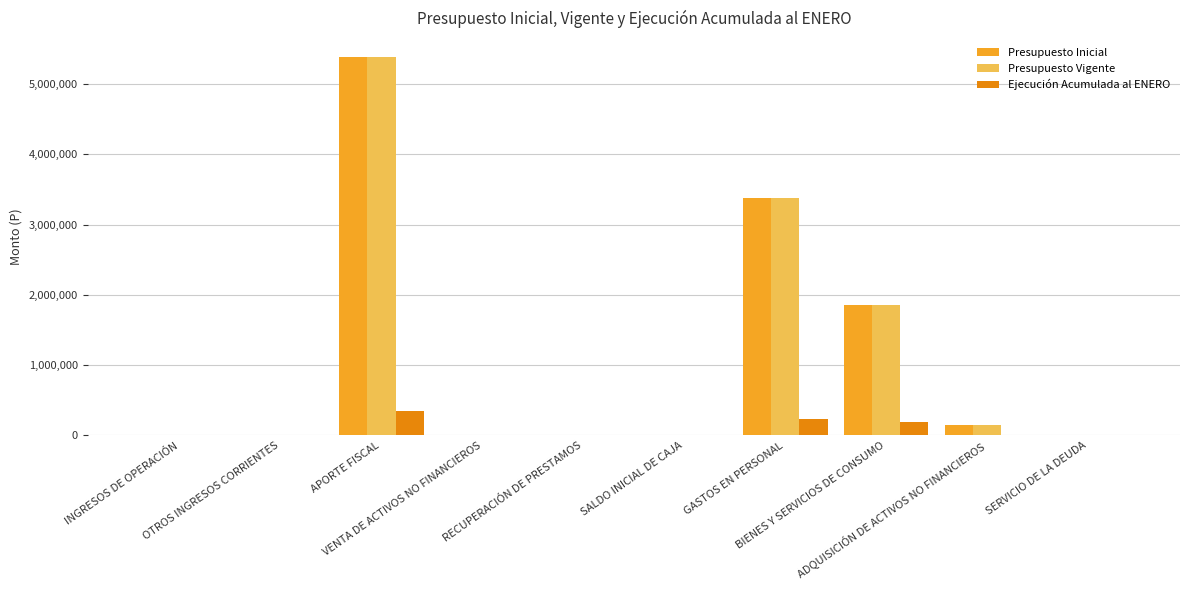

What are all the series names shown in the legend?

Presupuesto Inicial, Presupuesto Vigente, Ejecución Acumulada al ENERO